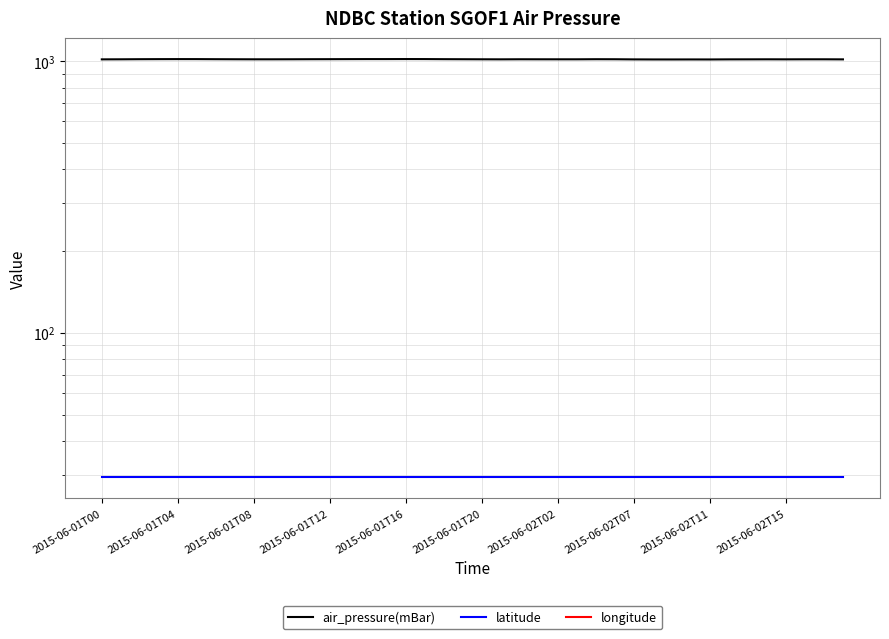

Which series changed the most between 2015-06-01T12 and 25?

air_pressure(mBar)